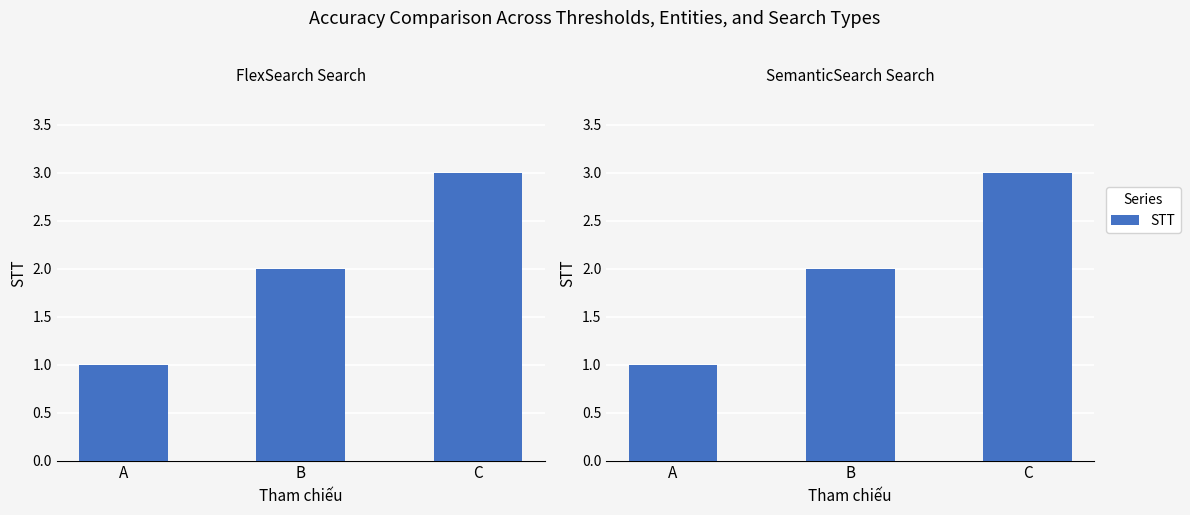

Where does the data first go above 2?

C